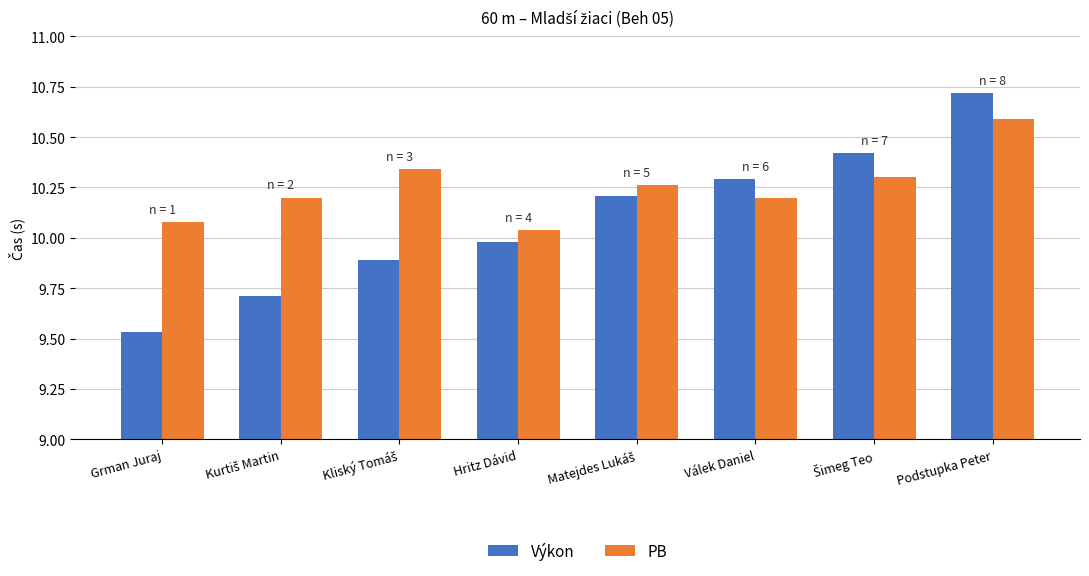

List the series in order of their overall mean, lowest first.

Výkon, PB